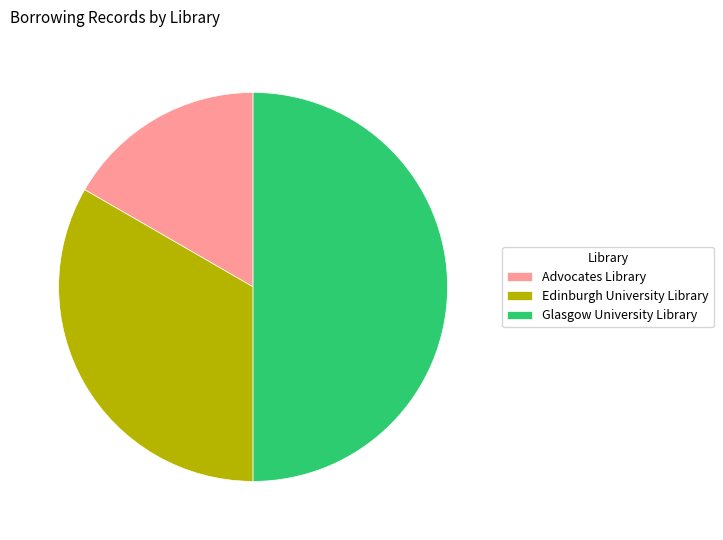

The Edinburgh University Library slice represents 33% of the pie. True or false?

True